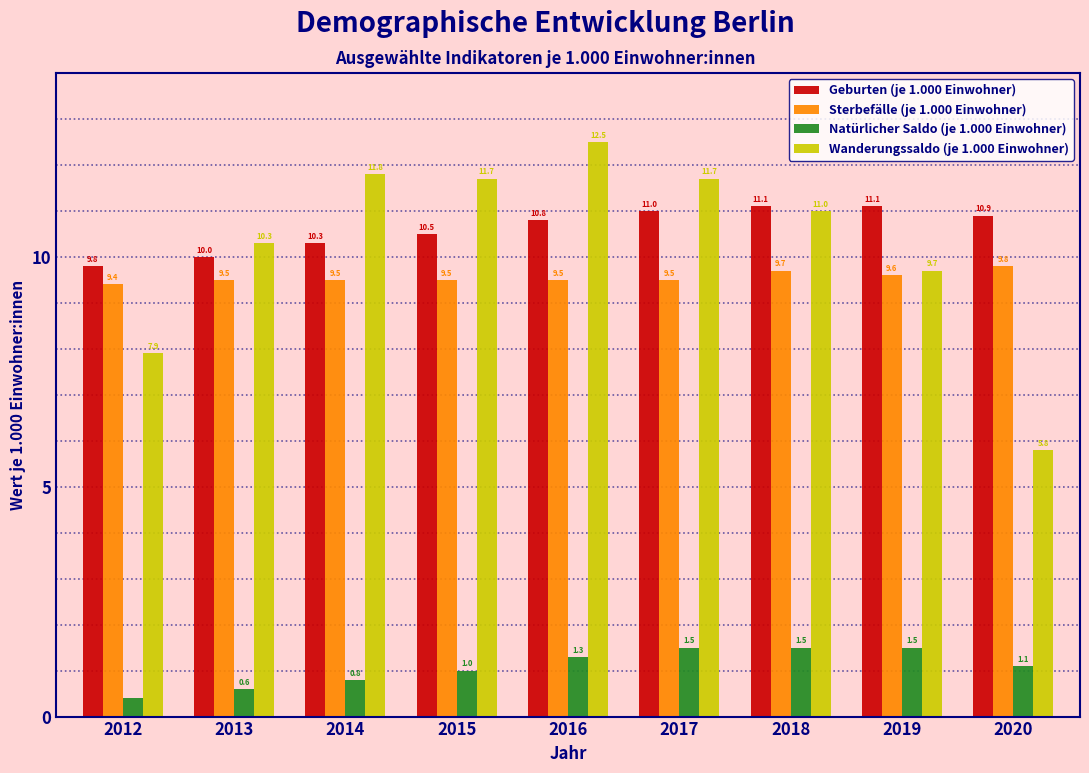

Reading left to right, transcribe all the data shown in this chart.

Geburten (je 1.000 Einwohner): 9.8	10.0	10.3	10.5	10.8	11.0	11.1	11.1	10.9
Sterbefälle (je 1.000 Einwohner): 9.4	9.5	9.5	9.5	9.5	9.5	9.7	9.6	9.8
Natürlicher Saldo (je 1.000 Einwohner): 0.4	0.6	0.8	1.0	1.3	1.5	1.5	1.5	1.1
Wanderungssaldo (je 1.000 Einwohner): 7.9	10.3	11.8	11.7	12.5	11.7	11.0	9.7	5.8